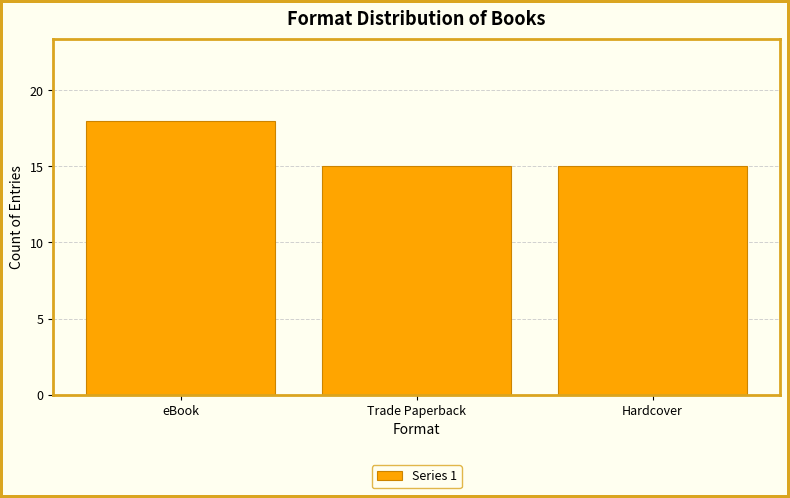

What is the difference between the maximum and minimum values?

3